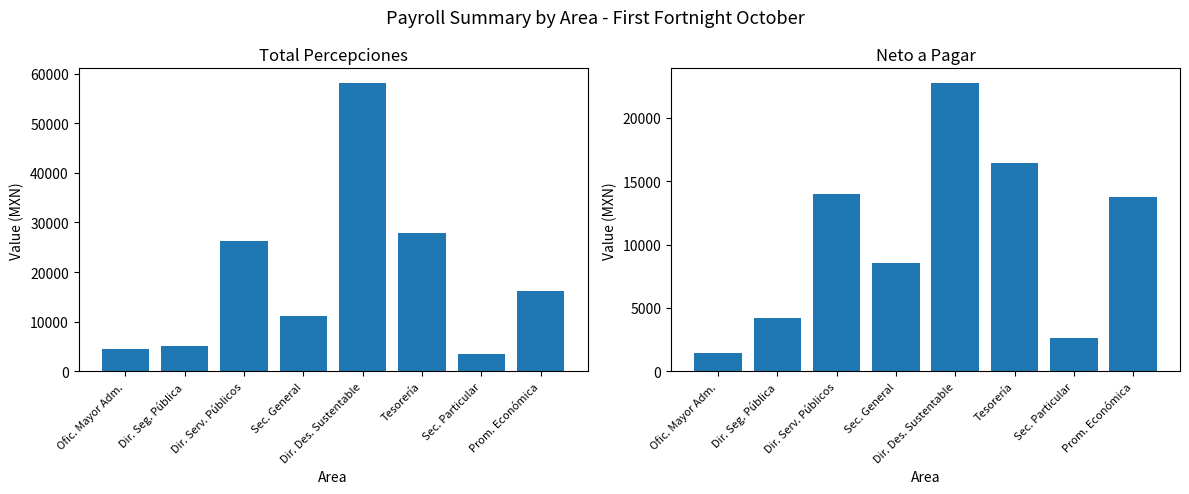

What is the difference between the maximum and minimum values in the Total Percepciones series?

54710.4